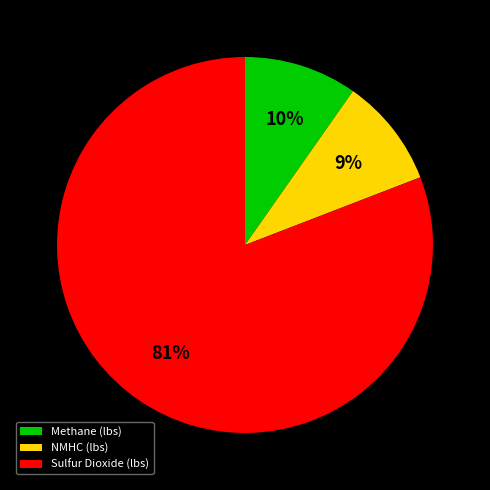

What is the largest slice in the pie chart?

Sulfur Dioxide (lbs)